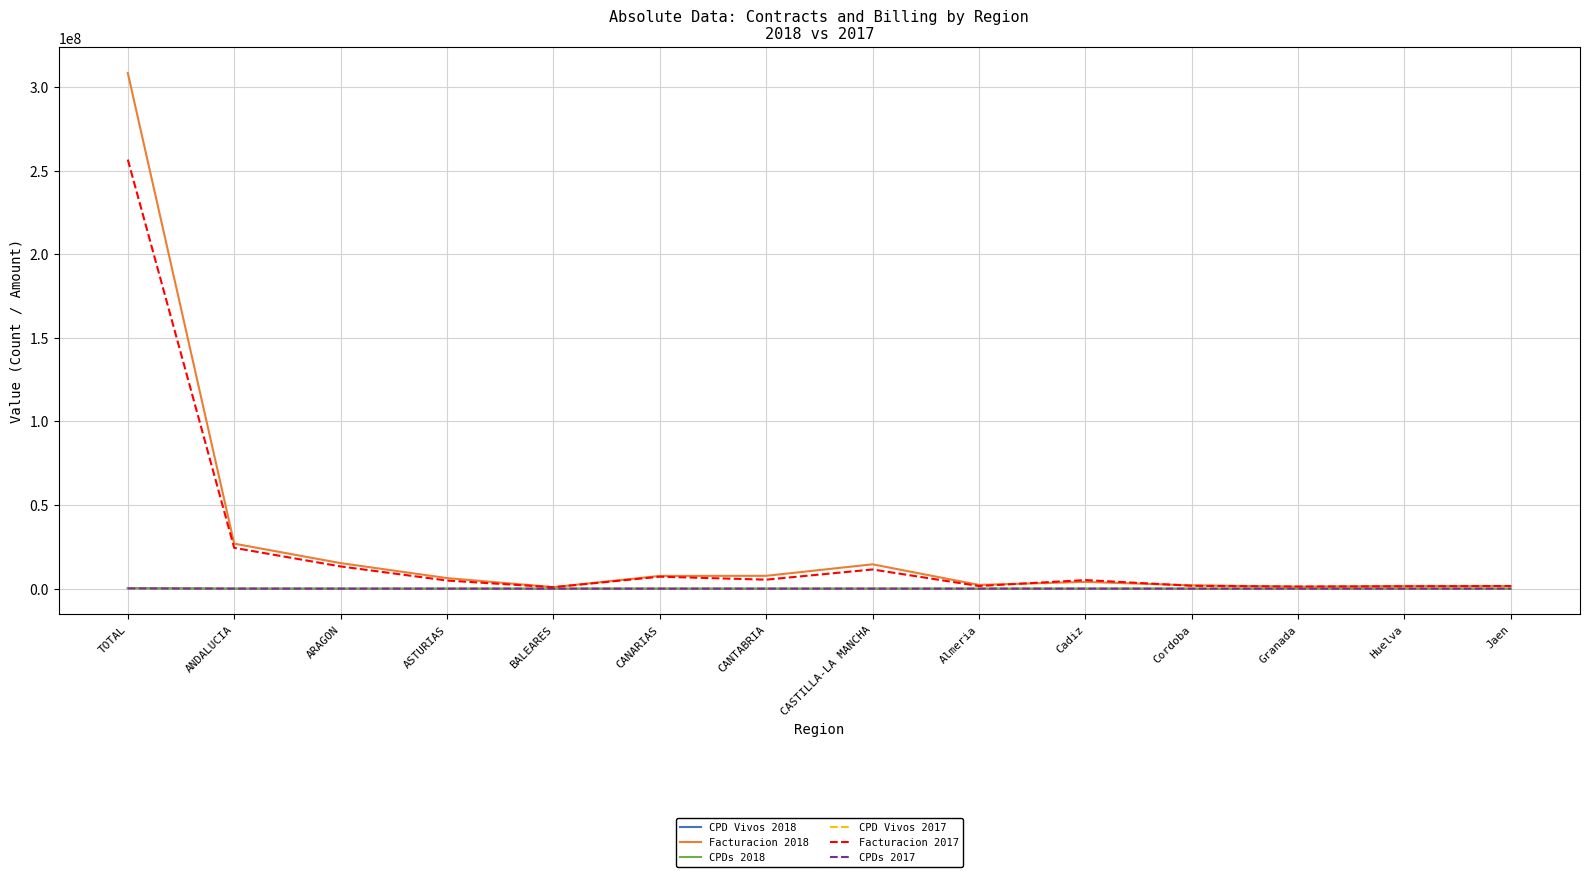

Which series has the largest range (max minus min)?

Facturacion 2018